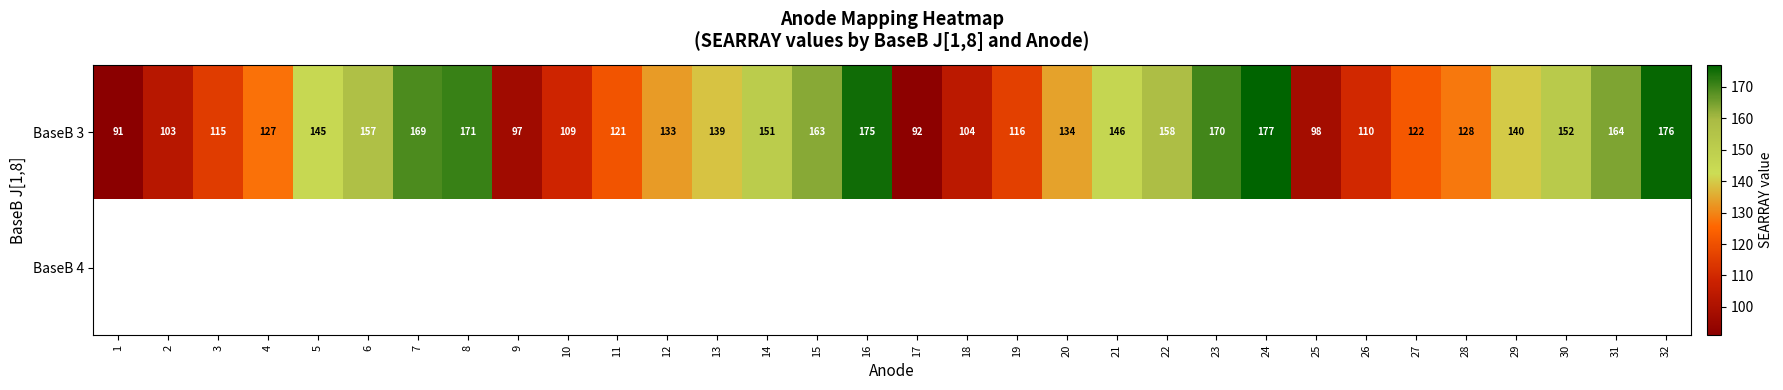

What is the smallest value displayed?

91.0